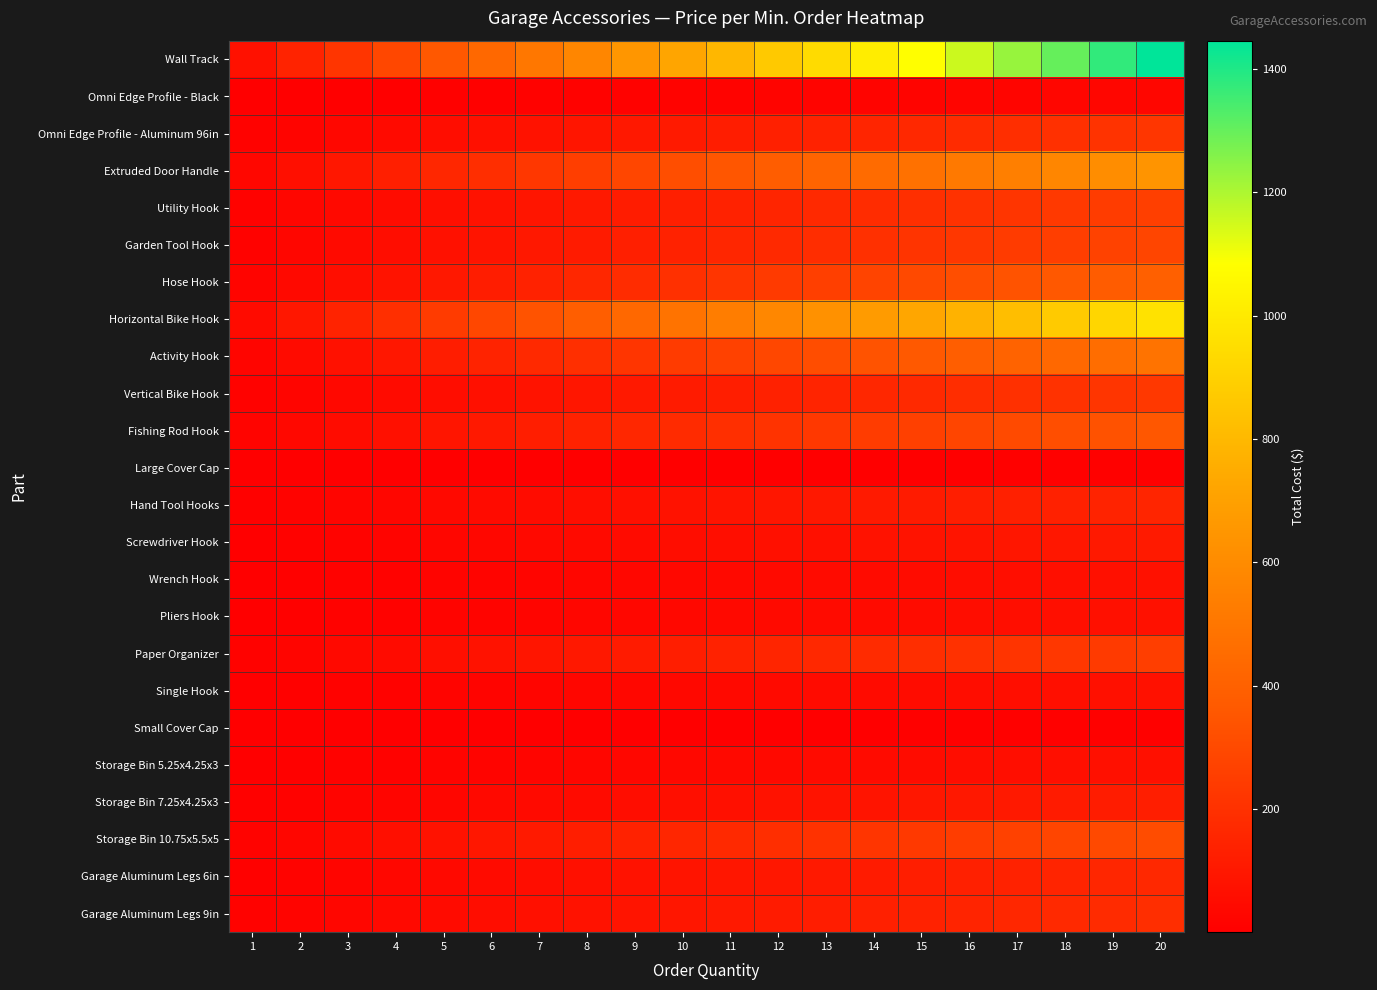

At which category does the chart reach its peak across all series?

20